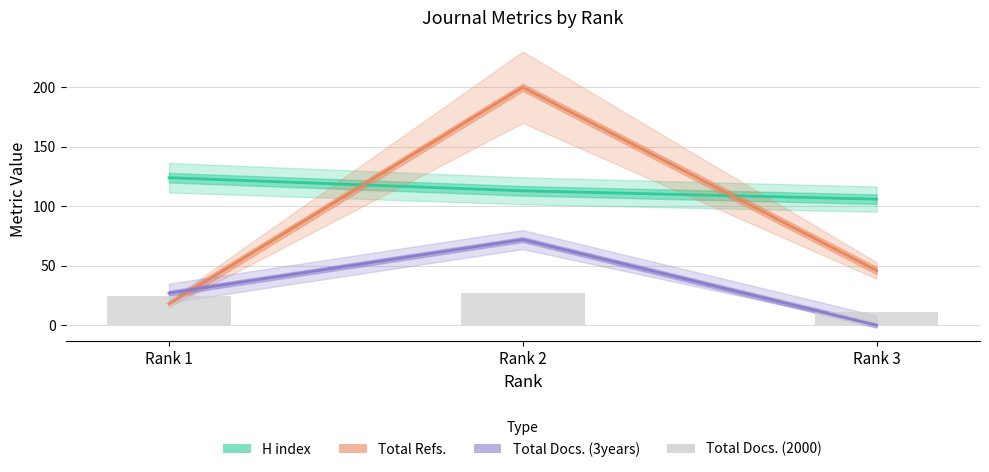

Reading left to right, extract all data points from this chart.

H index: 124	113	106
Total Refs.: 18	200	46
Total Docs. (3years): 27	72	0
Total Docs. (2000): 25	27	11